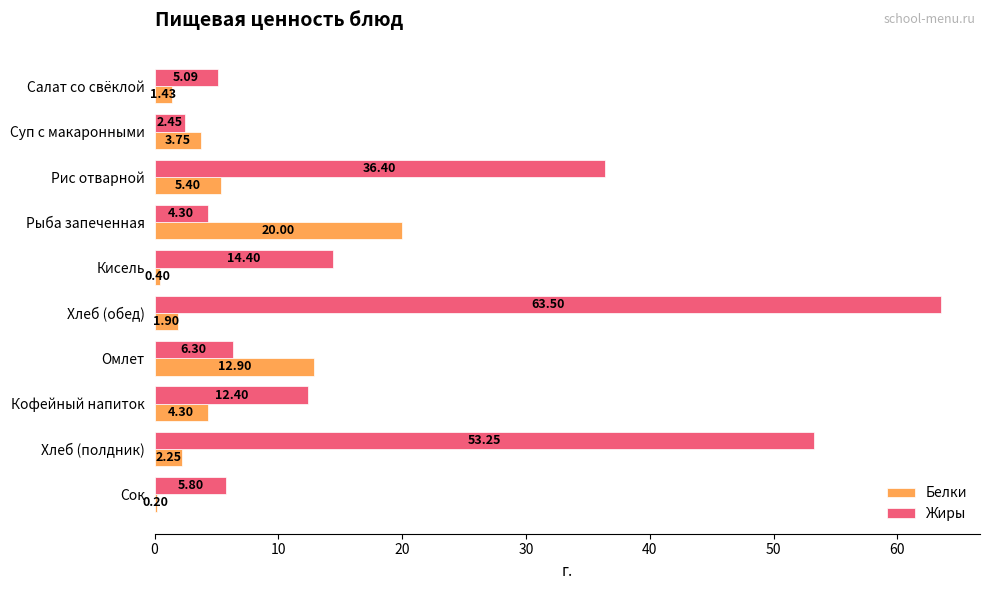

Which category has the highest value in the Белки series?

Рыба запеченная